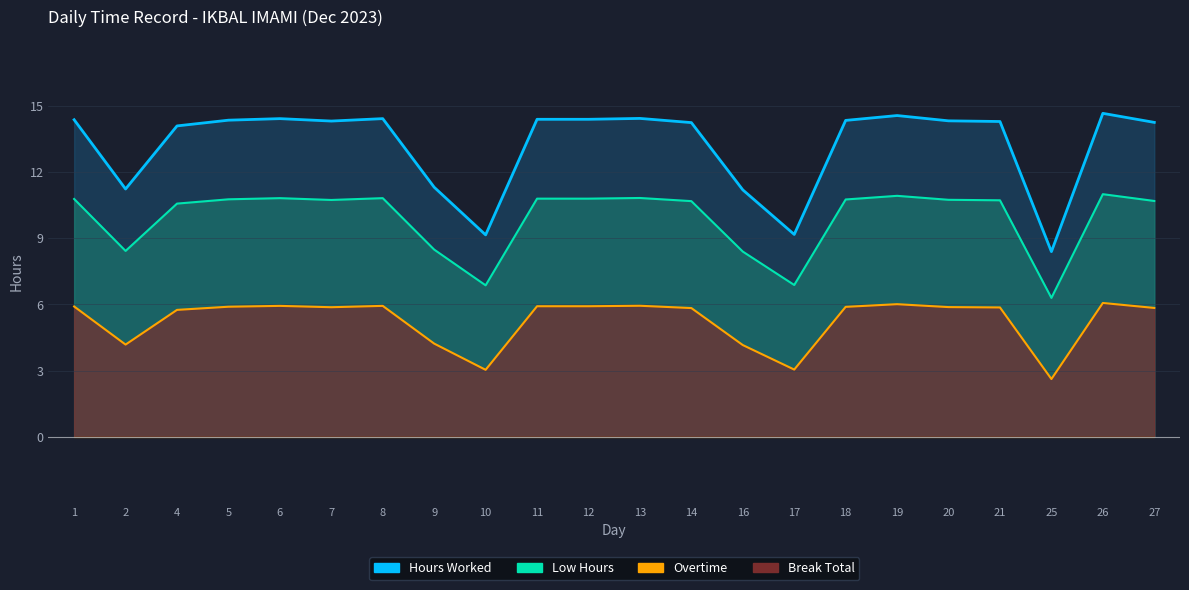

Rank the categories by Low Hours value from lowest to highest.

25, 10, 17, 16, 2, 9, 4, 14, 27, 21, 7, 20, 18, 5, 1, 11, 12, 6, 8, 13, 19, 26